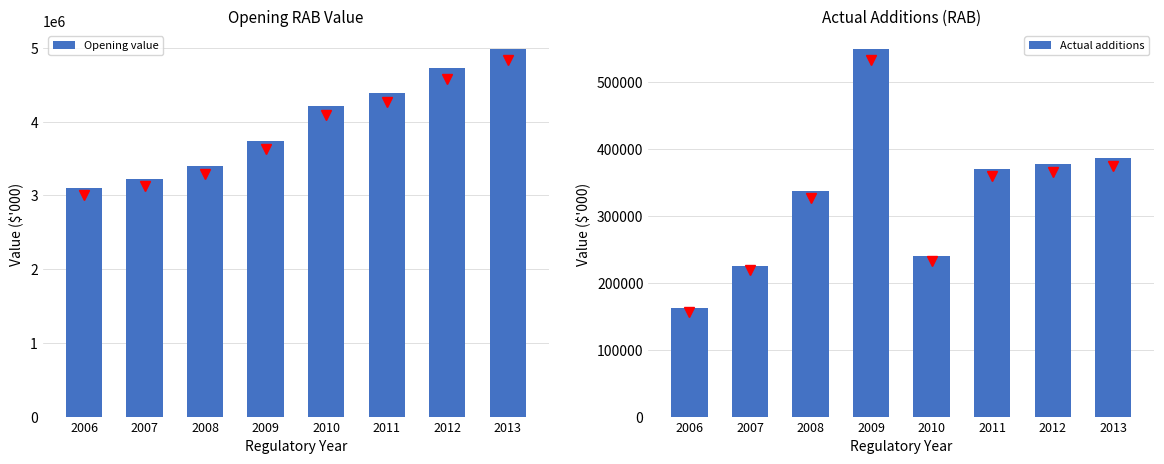

True or false: Actual additions has a value of 240632.3 at 2010.

True